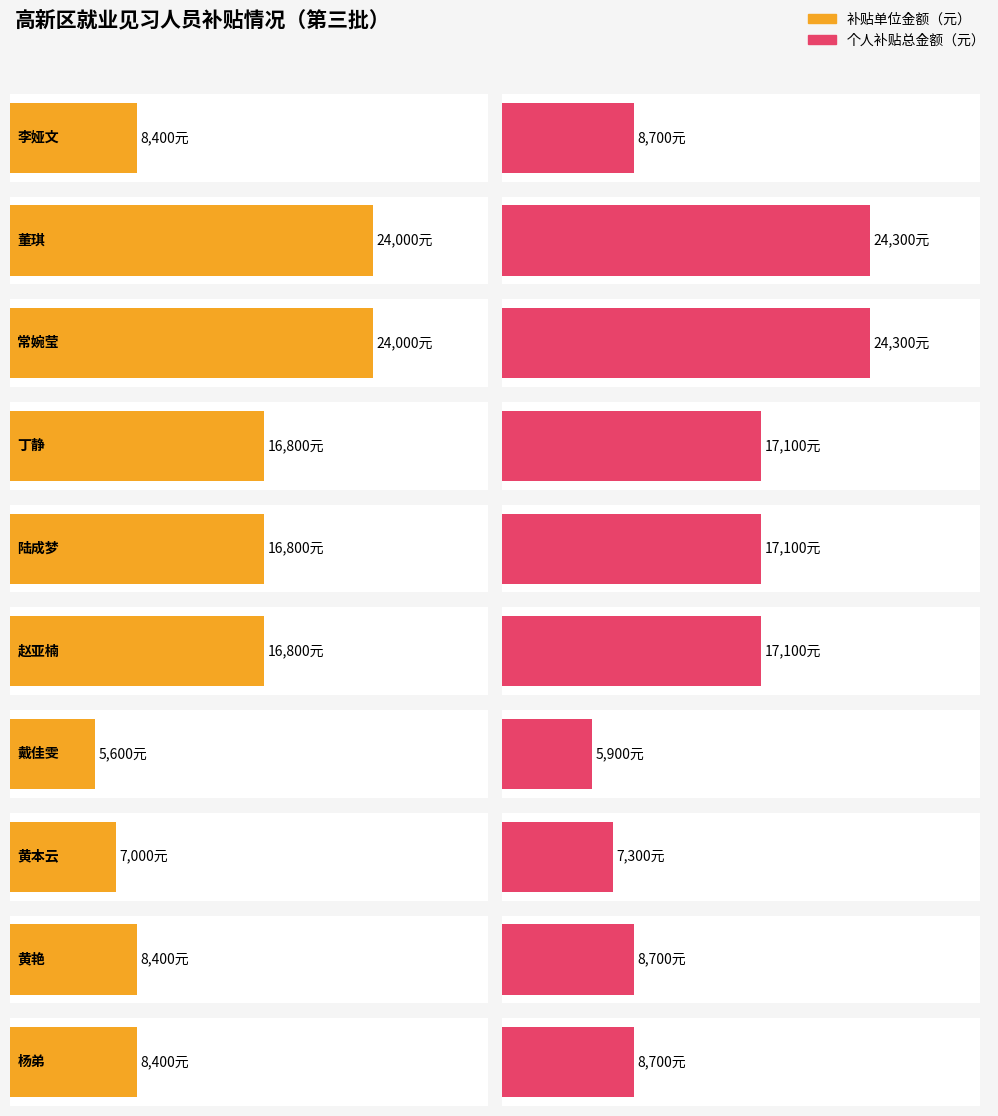

The 就业指导费（元） series shows 87 at 陆成梦. True or false?

False